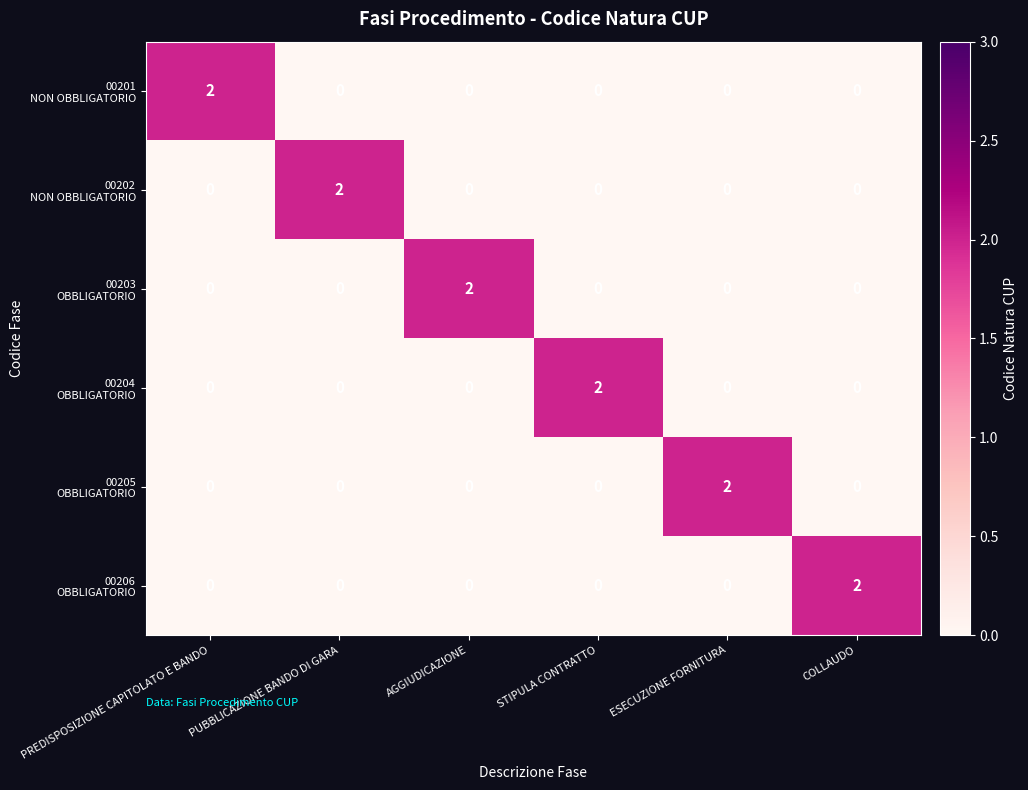

What is the difference between the highest and lowest values at PREDISPOSIZIONE CAPITOLATO E BANDO?

2